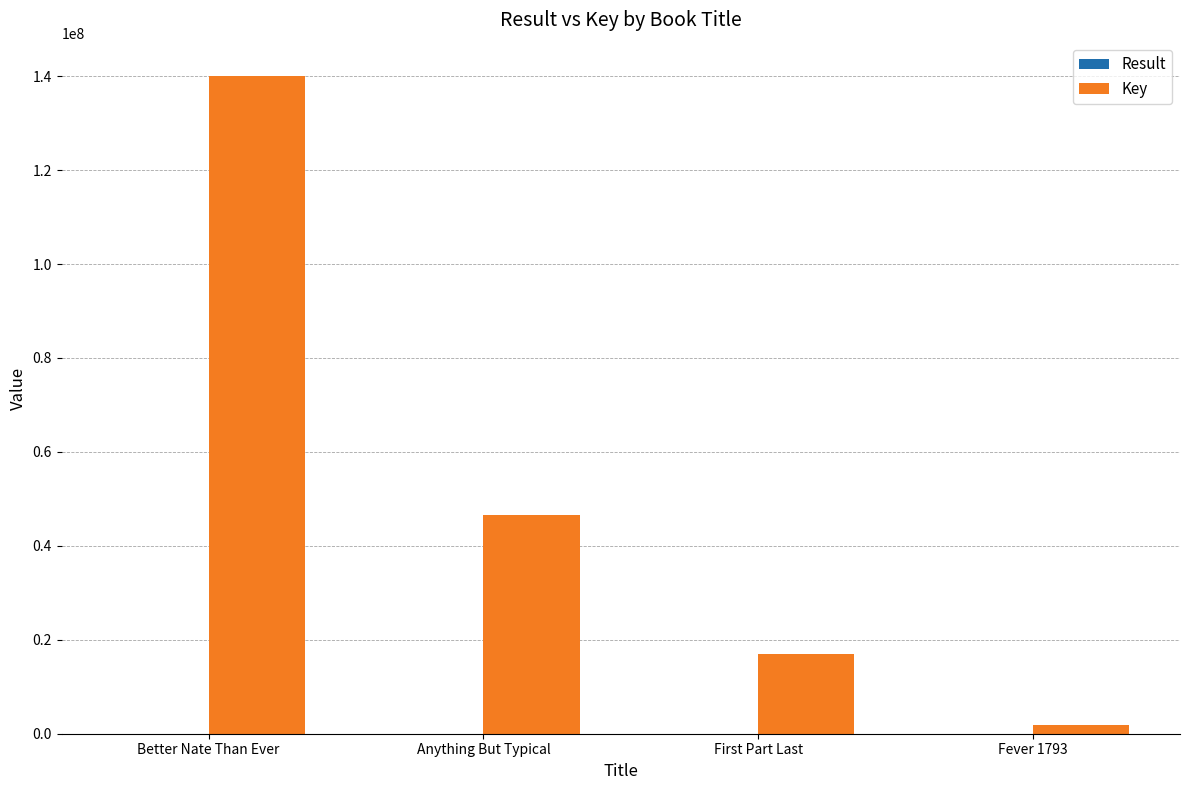

Between Better Nate Than Ever and Anything But Typical, which series saw the biggest shift?

Key